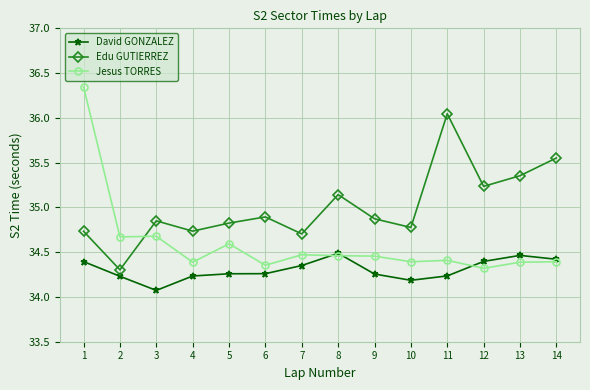

Which series has the widest spread of values?

Jesus TORRES